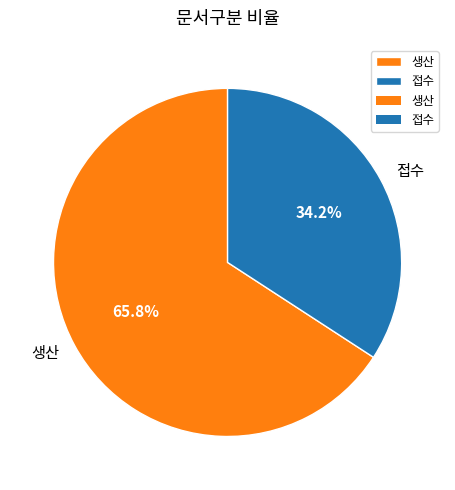

To the nearest percent, what is the average slice percentage?

50%